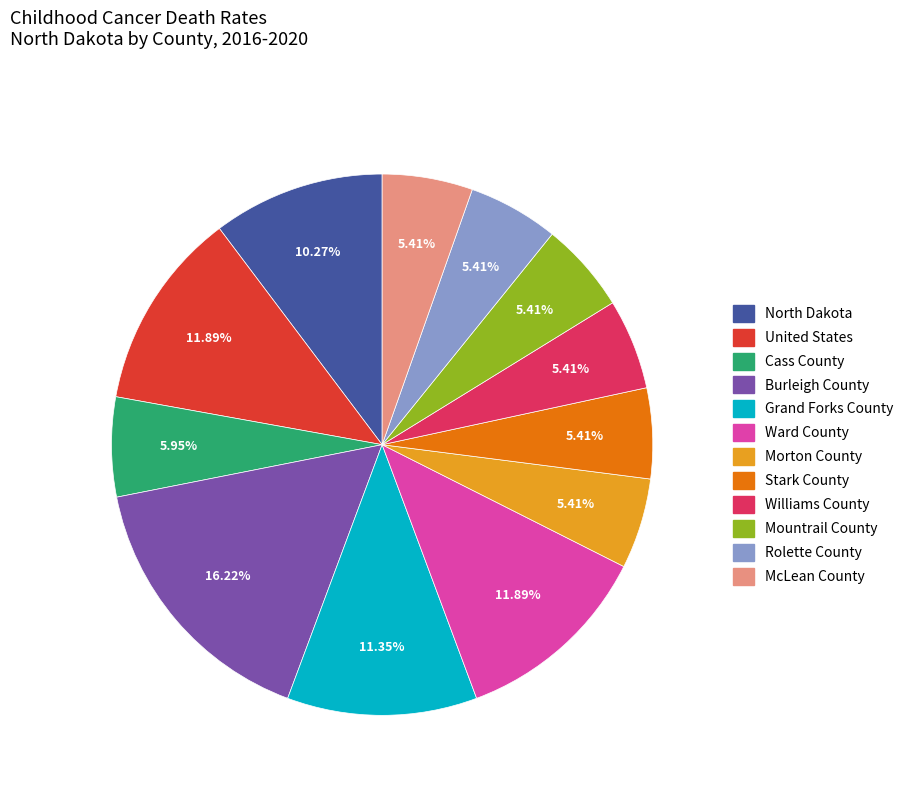

Is Burleigh County the majority of the pie?

No